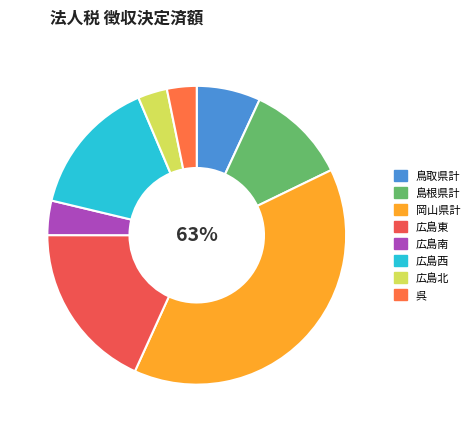

What percentage is the 広島南 slice, to the nearest percent?

4%